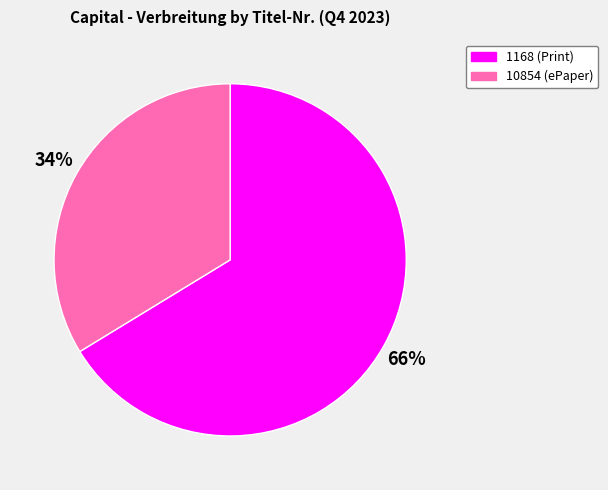

How many slices are in this pie chart?

2